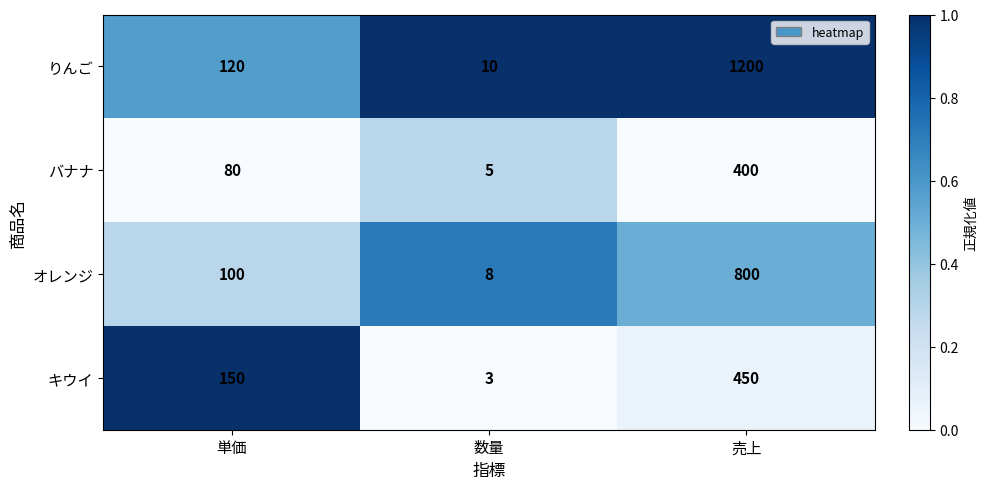

At which label is りんご closest to 605?

単価